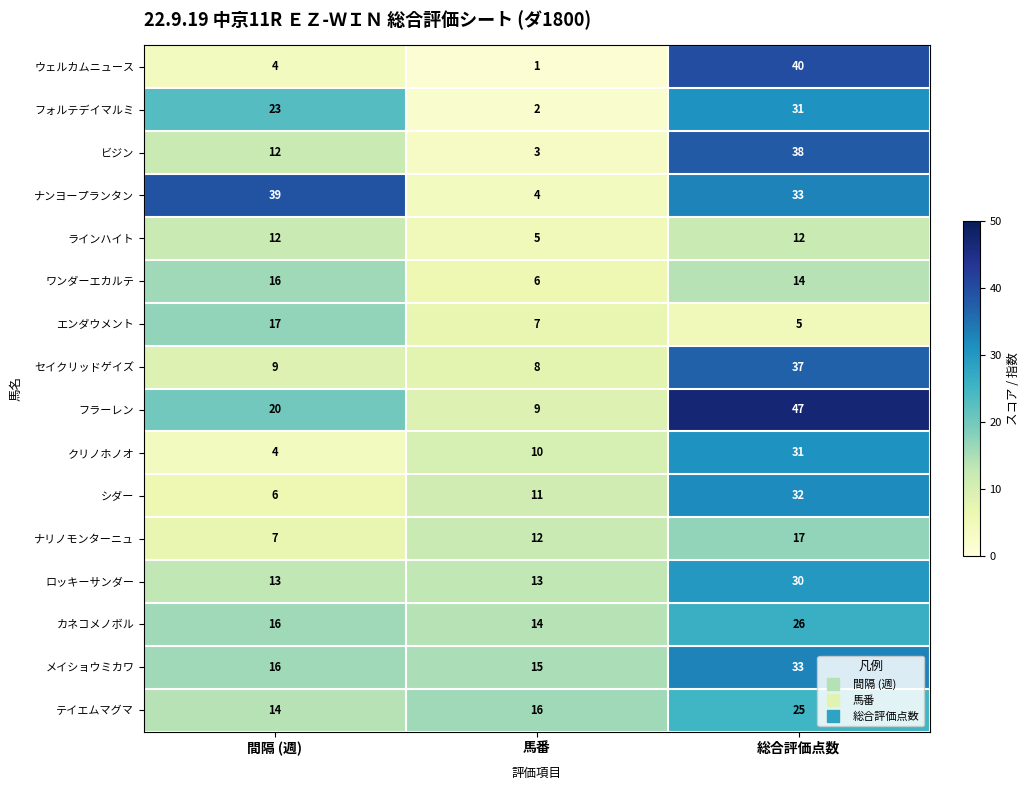

At which label does ビジン reach its minimum?

馬番